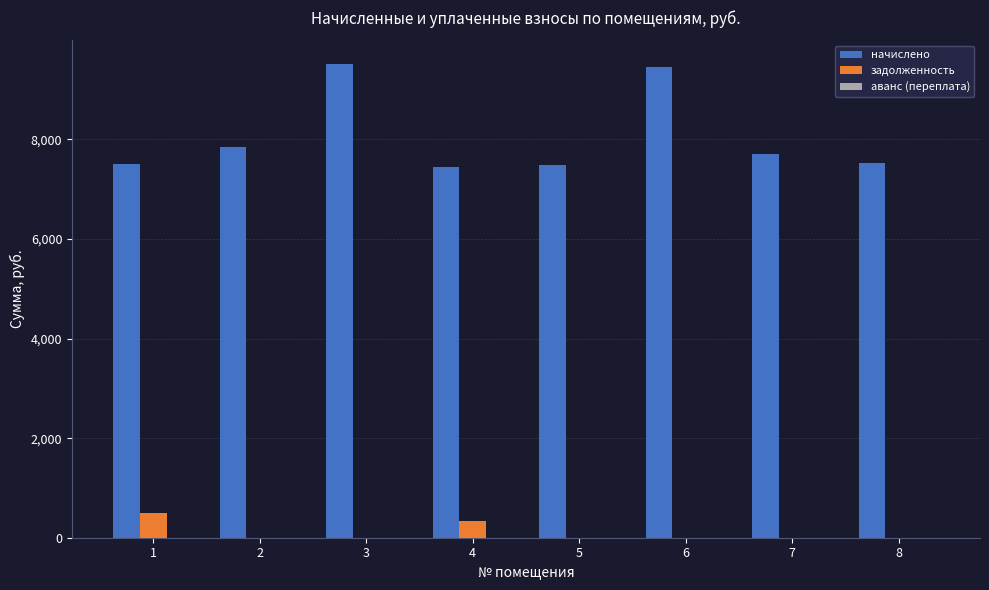

What is the total value across all series at 2?

7849.4